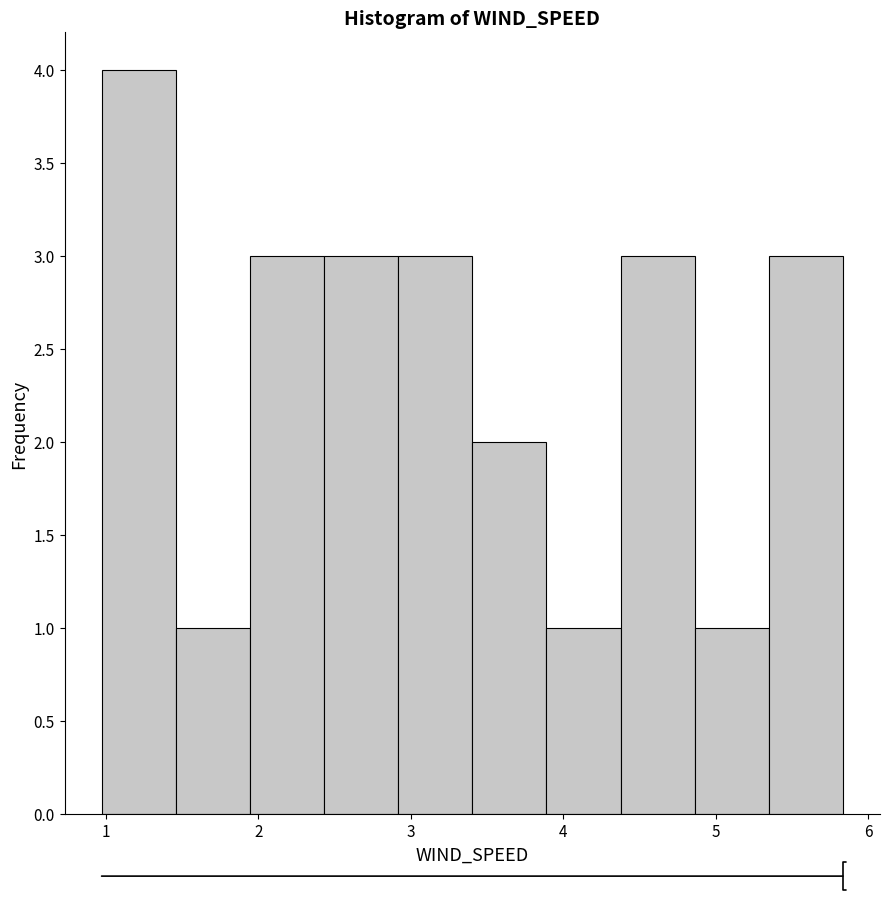

How tall is the bar that spans 2.4 to 2.9 on the x-axis? Neither the bar edges nor the heights are printed on the chart, so give them approximately, as read against the axes.

3